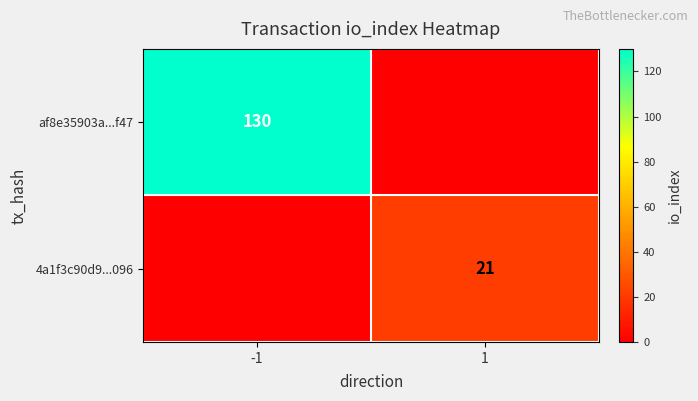

The value of 4a1f3c90d9...096 at 1 is 13. True or false?

False